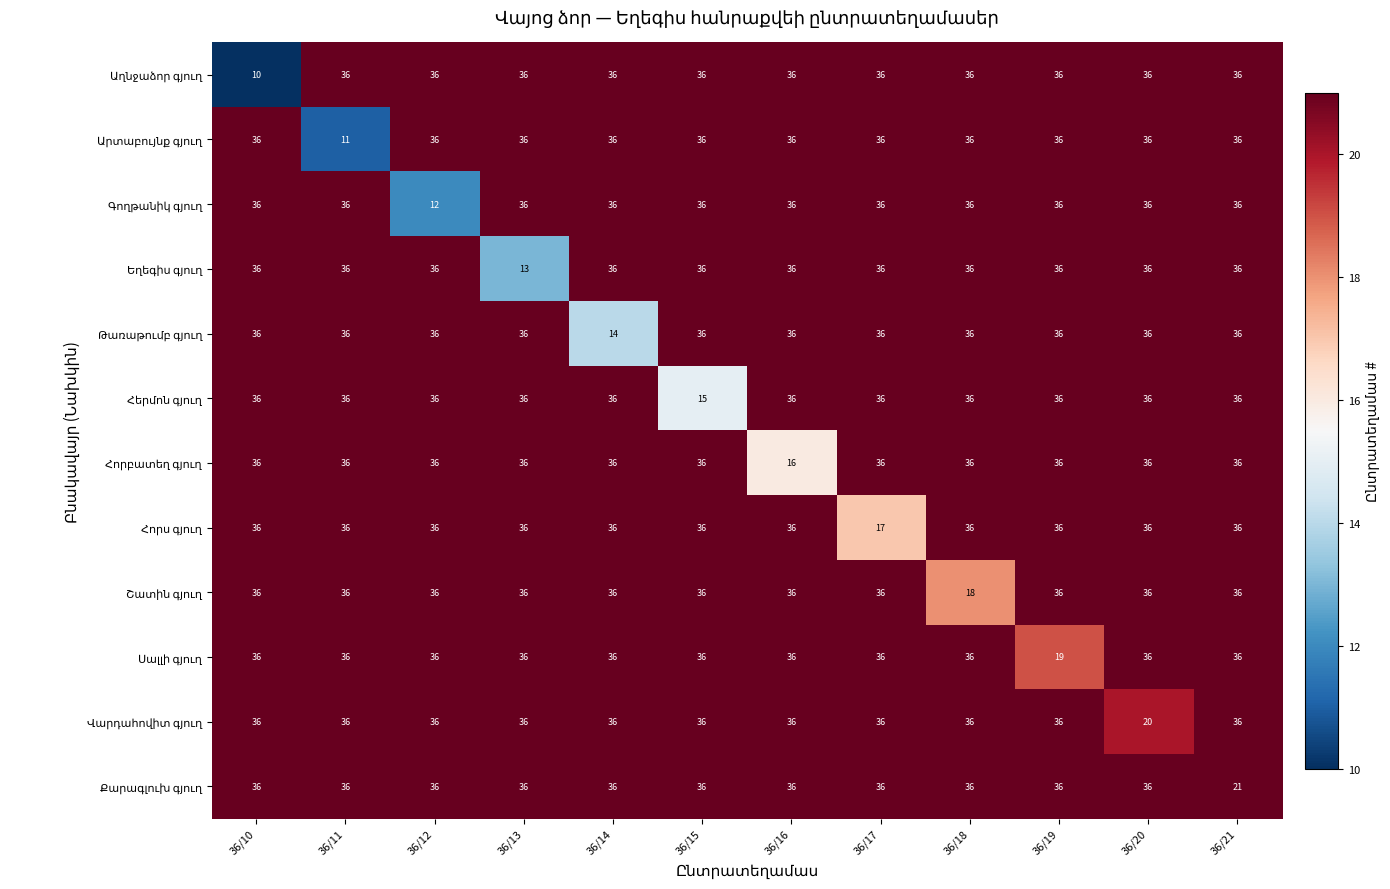

What is the maximum value shown in the chart?

36